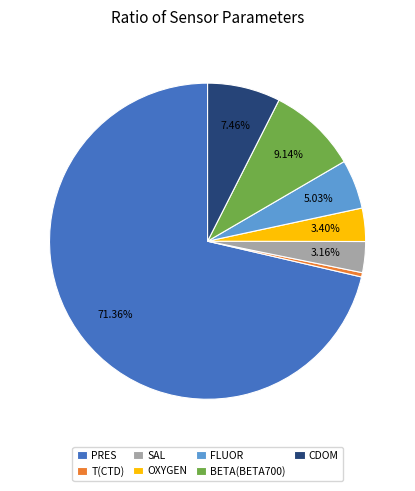

Do CDOM and PRES together represent more than half of the pie?

Yes